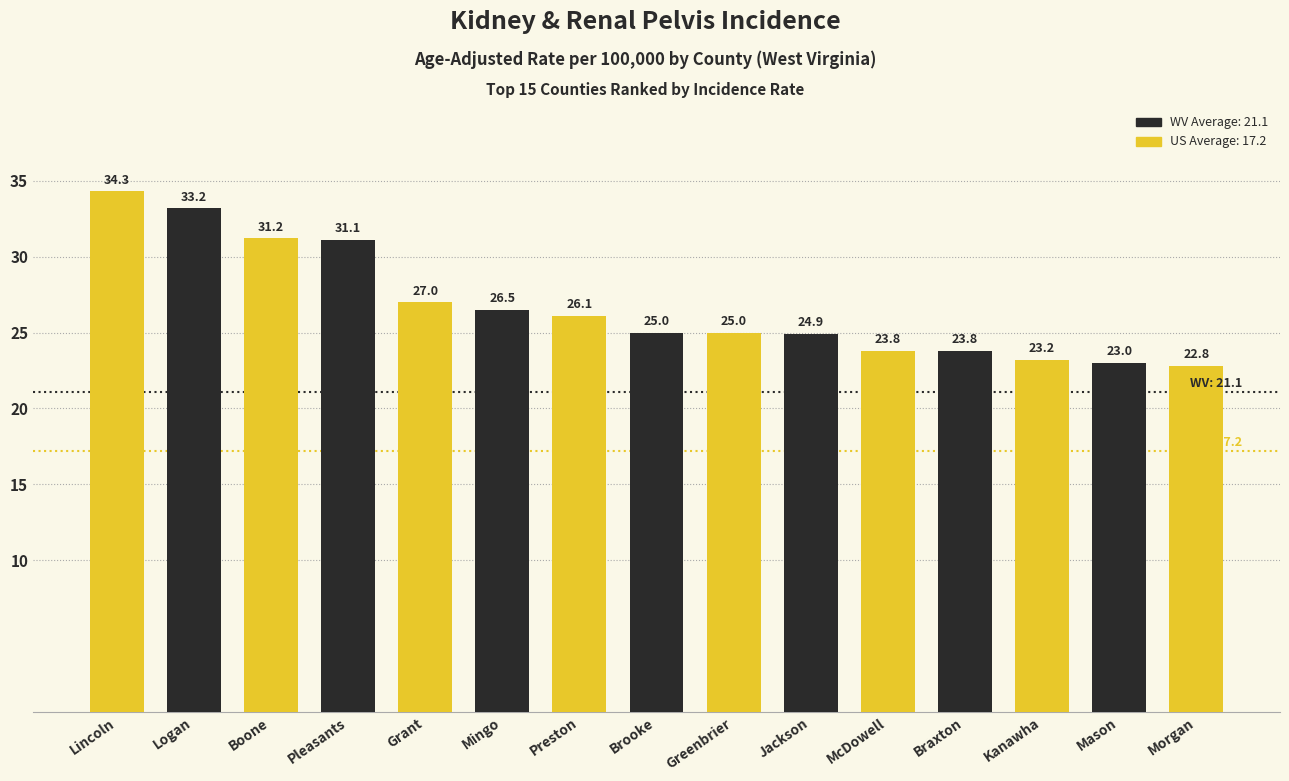

What is the value of the 6th bar from the left?

26.5